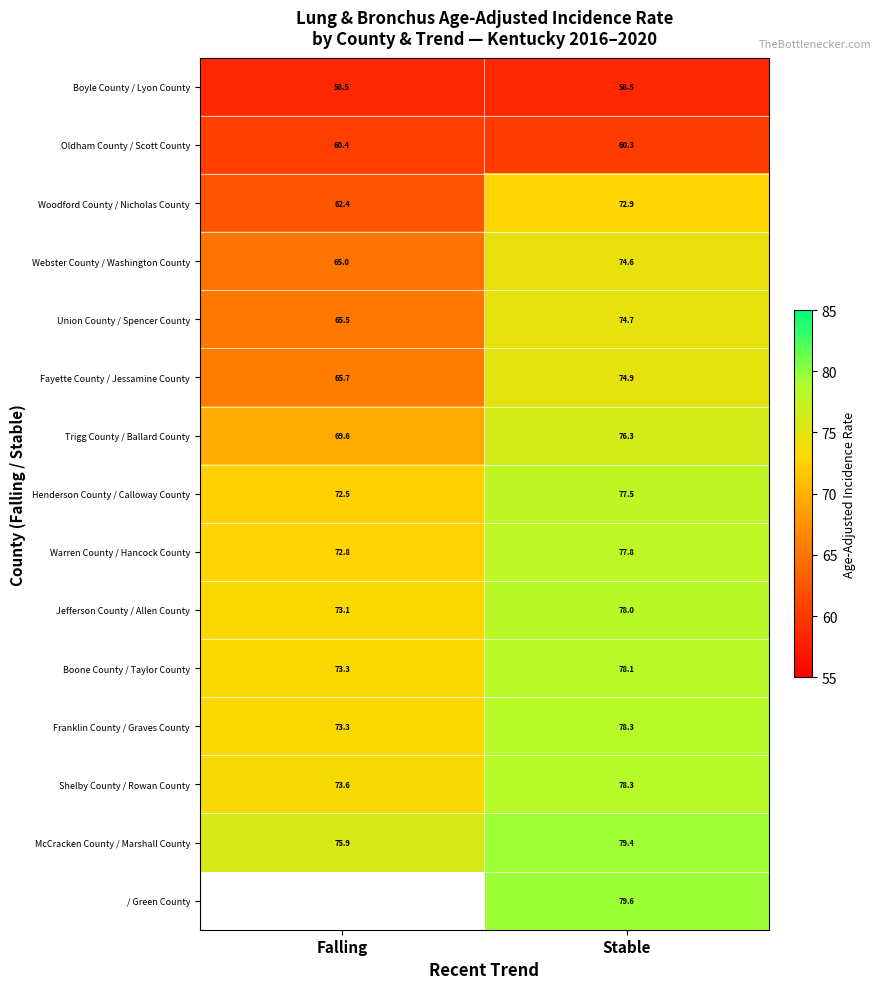

What is the total value across all series at Stable?

1119.2